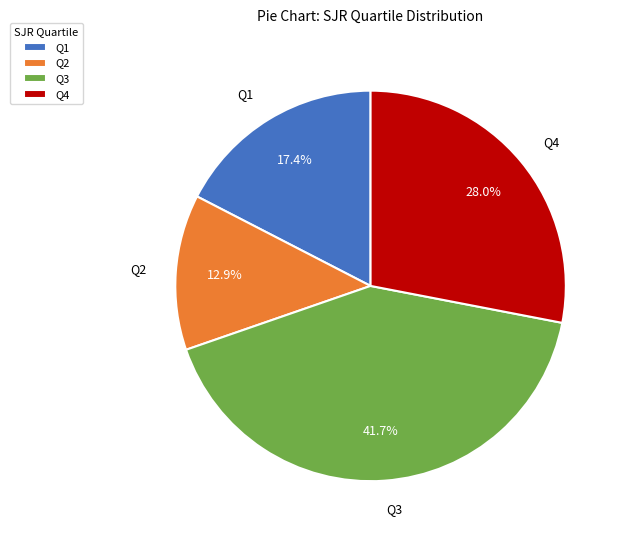

To the nearest percent, what is the average slice percentage?

25%